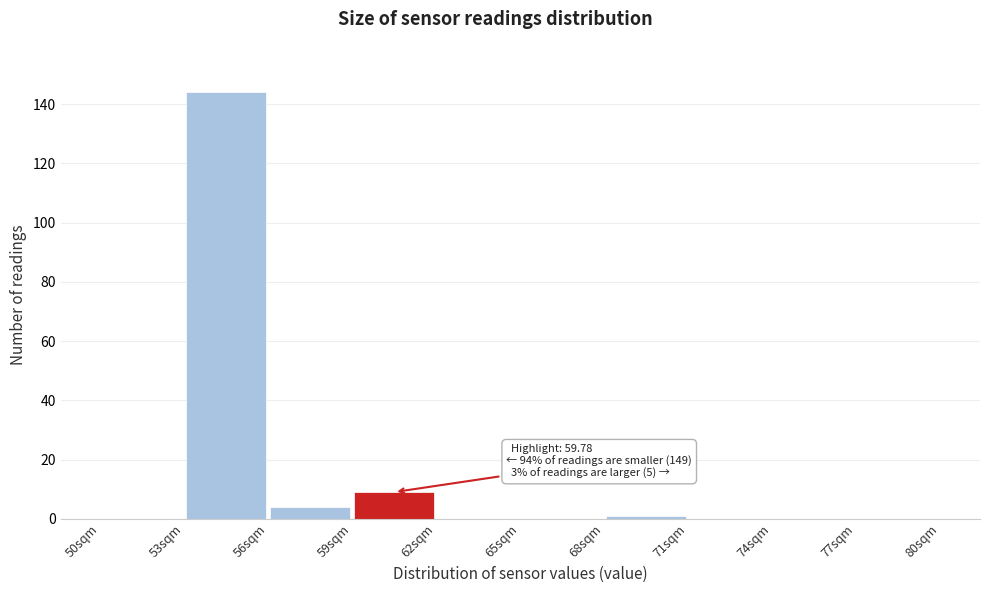

Which range on the x-axis has the tallest bar?

53 to 56